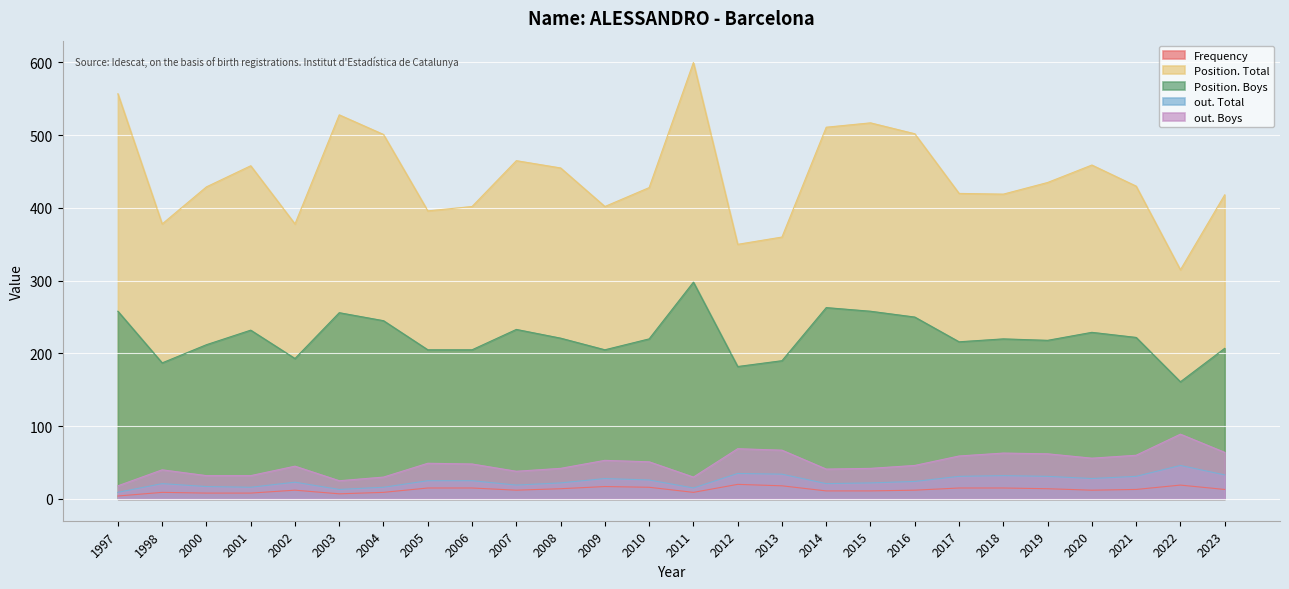

What is the difference between the second highest and second lowest values in the Frequency series?

12